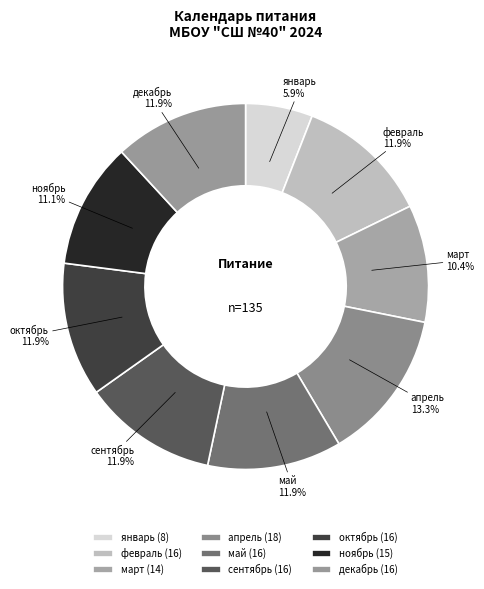

What is the smallest slice in the pie chart?

январь